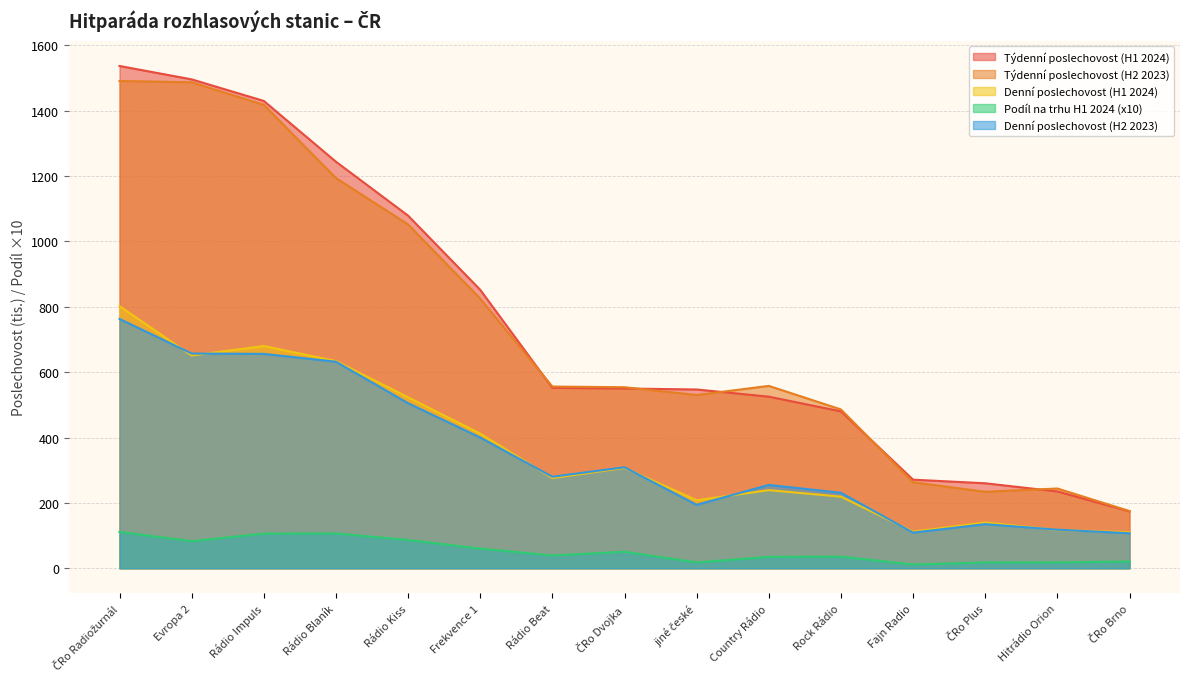

Which series has the widest spread of values?

Týdenní poslechovost (H1 2024)